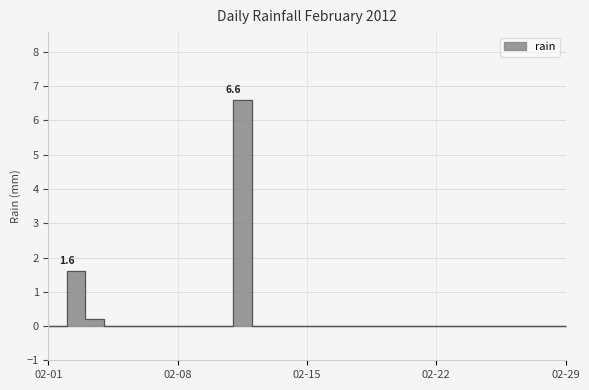

Between 2012-02-04 and 2012-02-27, which is larger?

2012-02-04